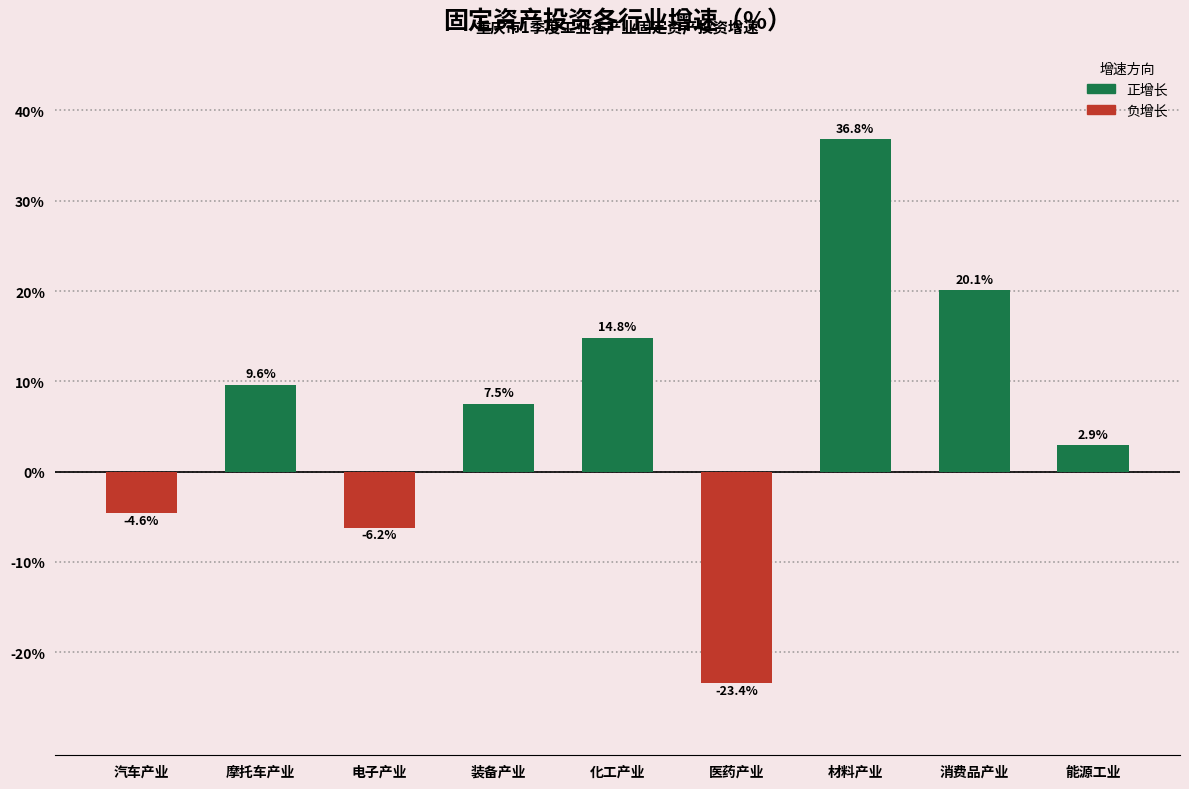

Reading left to right, transcribe all the data shown in this chart.

-4.6	9.6	-6.2	7.5	14.8	-23.4	36.8	20.1	2.9